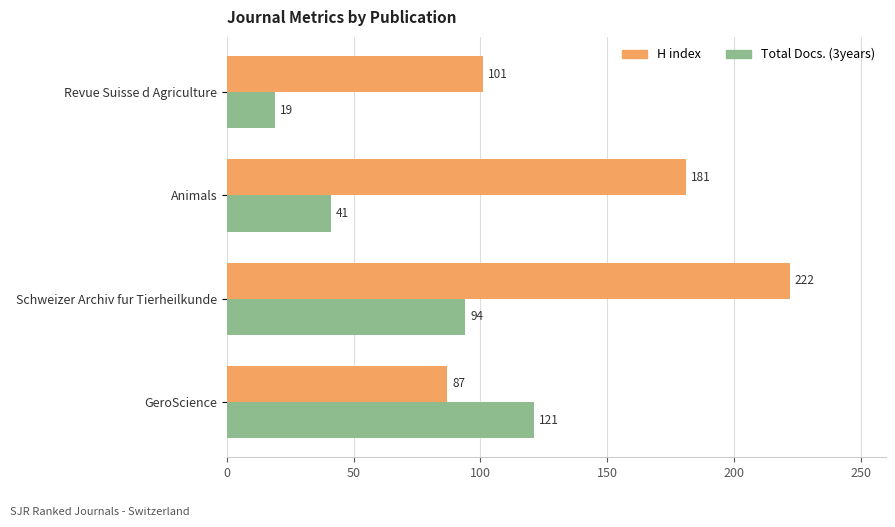

Between GeroScience and Revue Suisse d Agriculture, which series saw the biggest shift?

Total Docs. (3years)